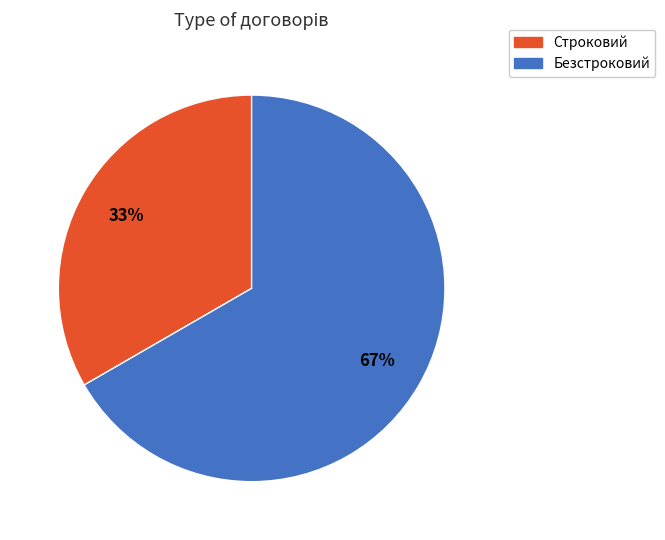

To the nearest percent, what is the average slice percentage?

50%